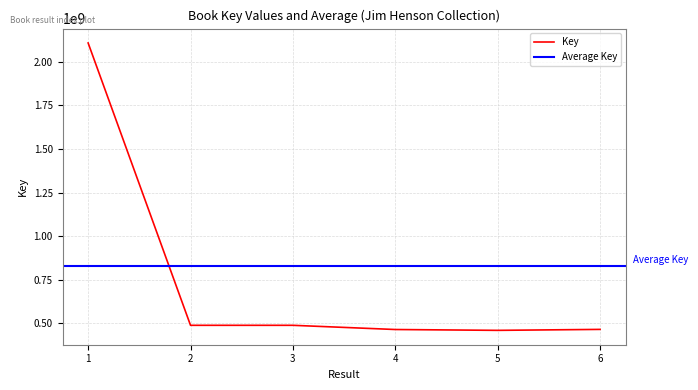

Where is the first local minimum?

2